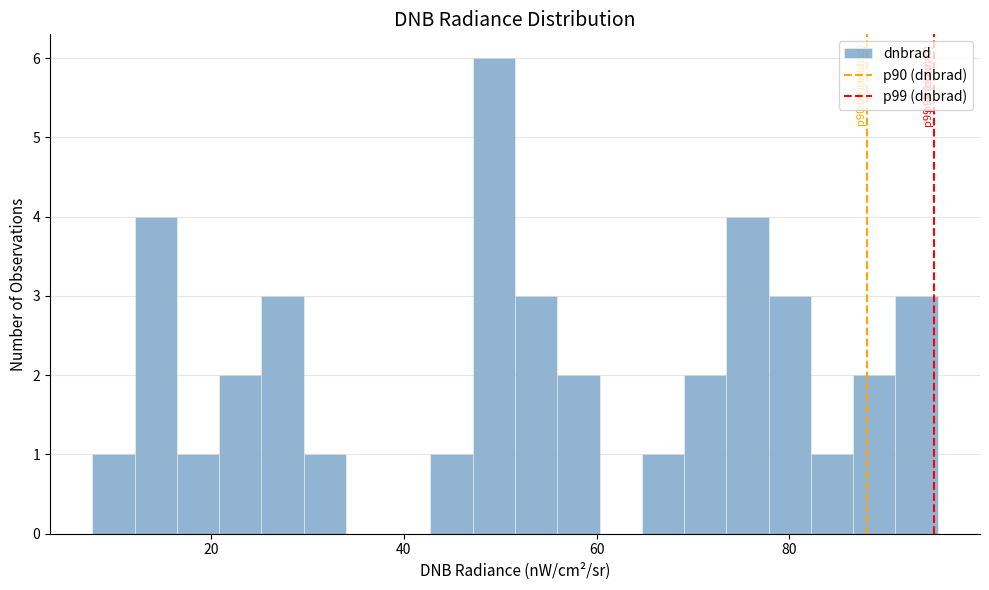

Around what value on the x-axis is the tallest bar? Give the approximate position of its centre, as read against the axis.

50